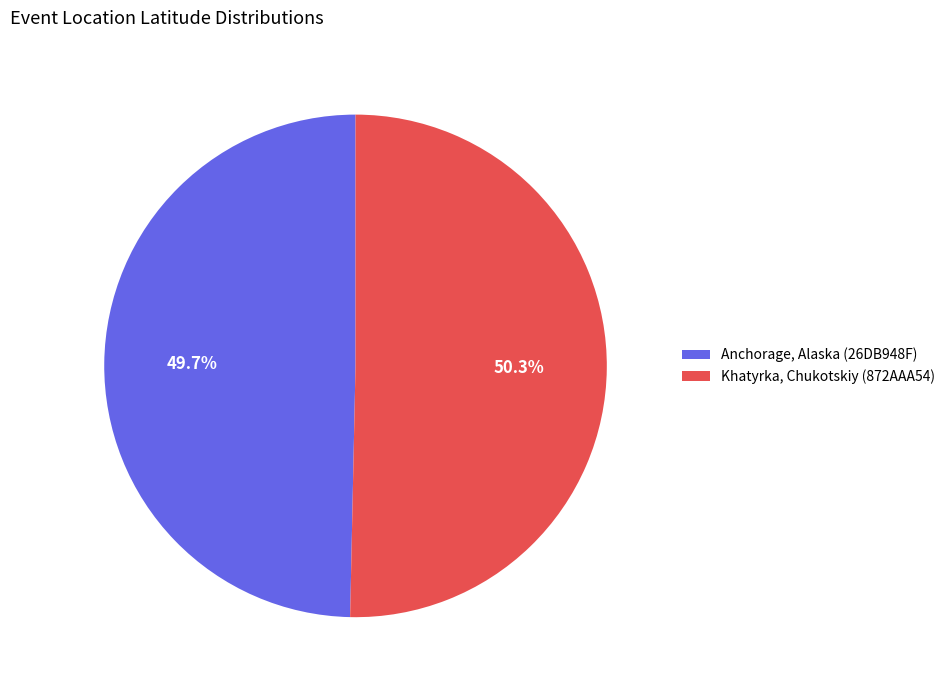

To the nearest percent, what is the difference between the largest and smallest slice percentages?

1%